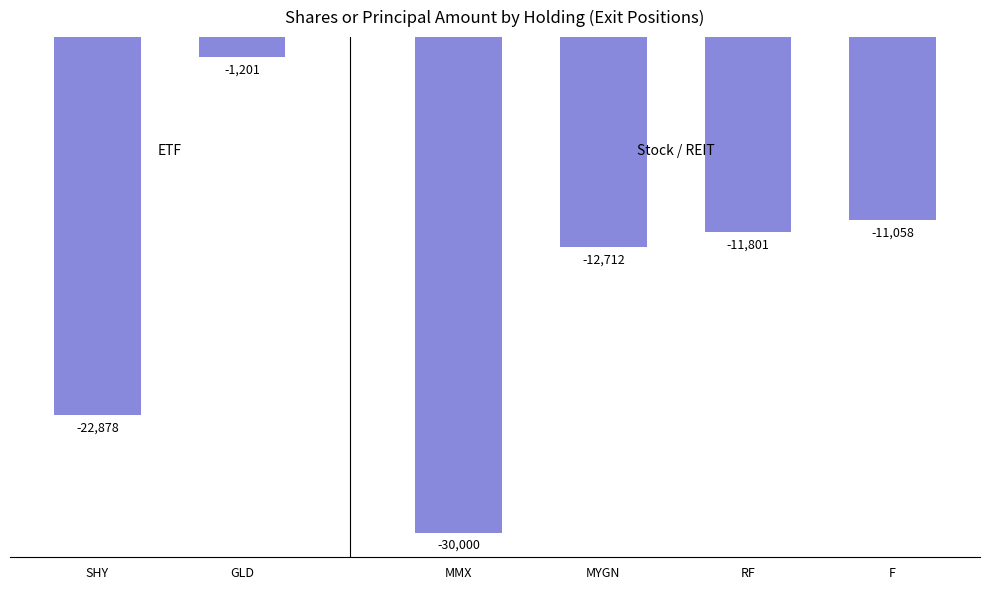

At which category does the chart reach its minimum across all series?

MMX